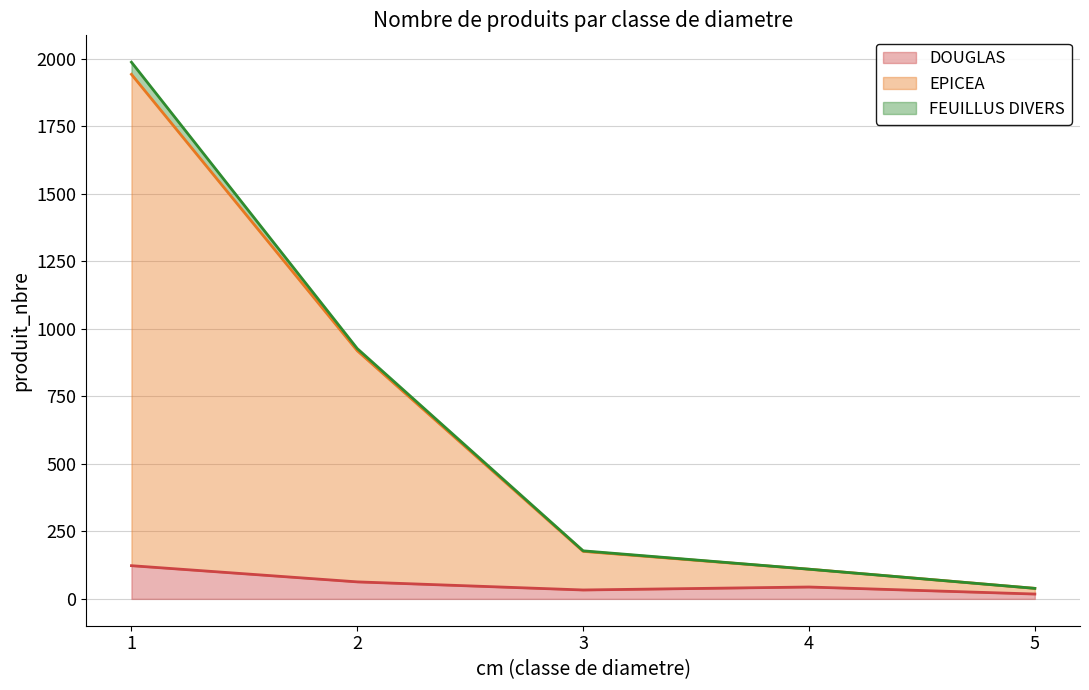

True or false: DOUGLAS has a value of 63 at 2.

True